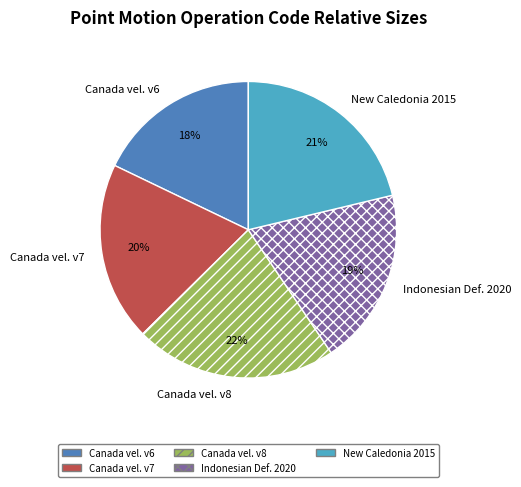

Is there any slice that represents more than half of the pie?

No